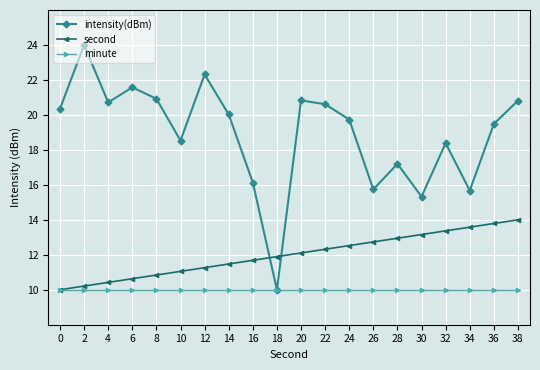

Is it true that second equals 16.4 at 4?

False